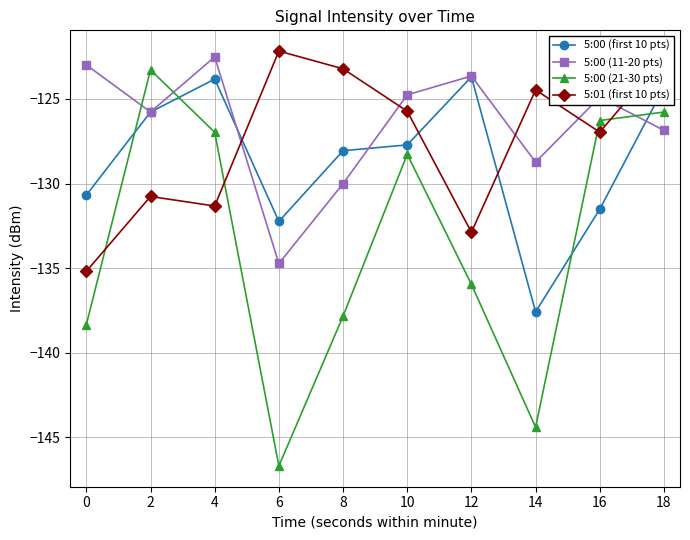

Between which two adjacent categories do 5:00 (21-30 pts) and 5:00 (first 10 pts) first intersect?

0 and 2